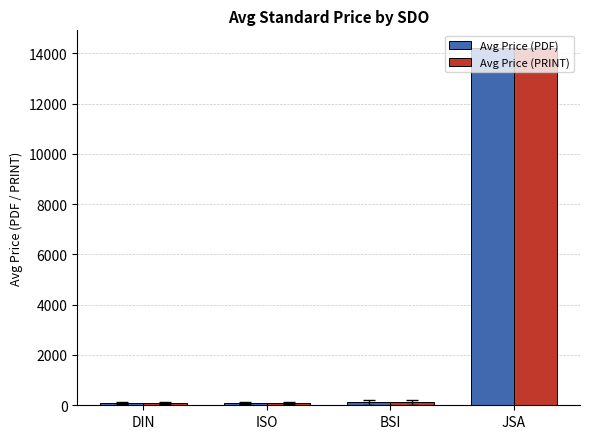

At which label is Avg Price (PRINT) closest to 7137?

BSI